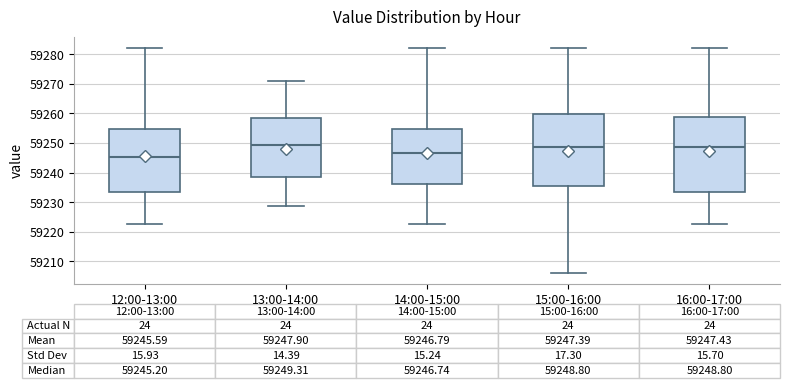

Which box's median line is the lowest?

12:00-13:00